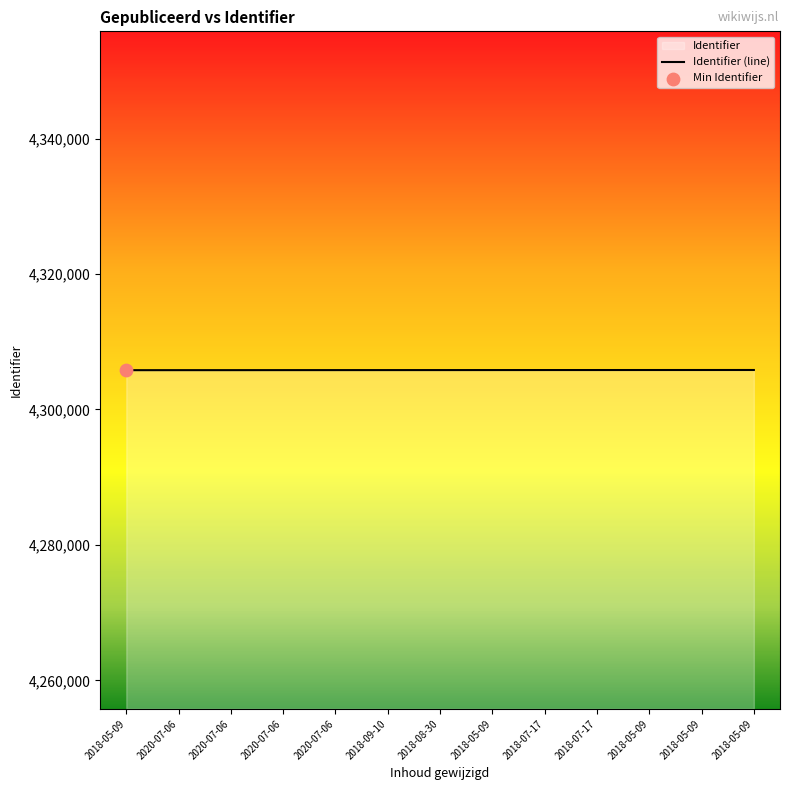

What is the change in value from 2020-07-06 to 2018-07-17?

+17